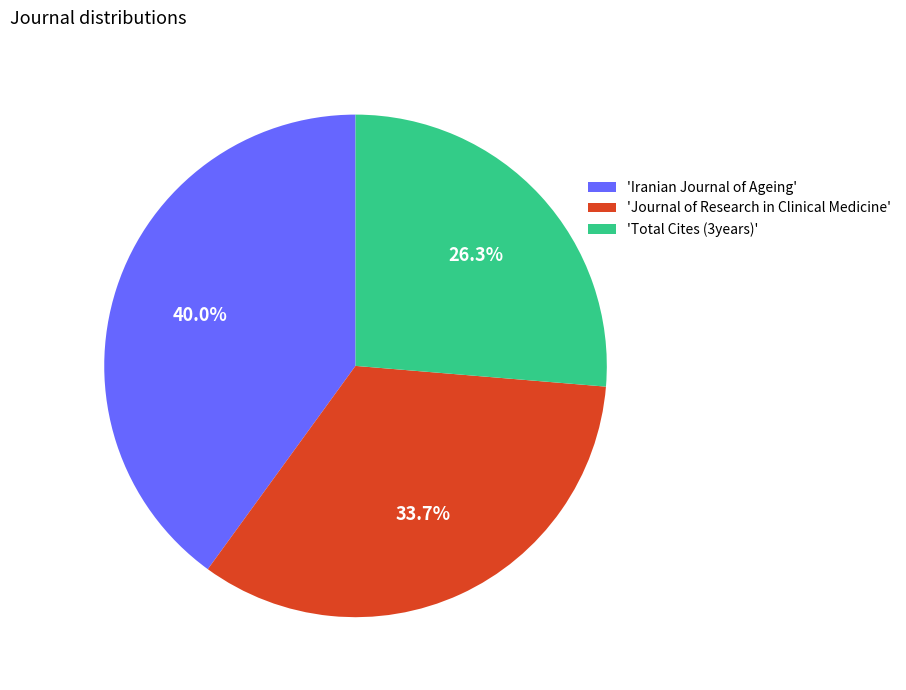

What is the ratio of the value at 'Journal of Research in Clinical Medicine' to the value at 'Total Cites (3years)'?

1.3